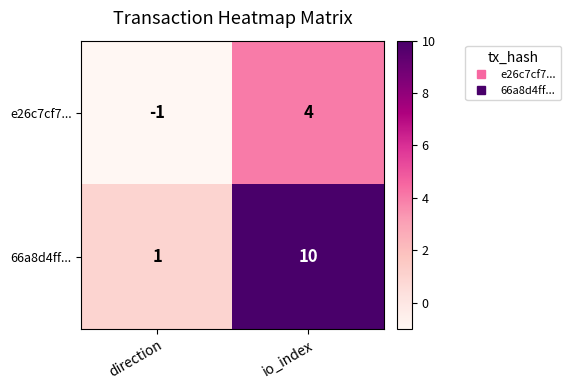

What is the minimum value shown in the chart?

-1